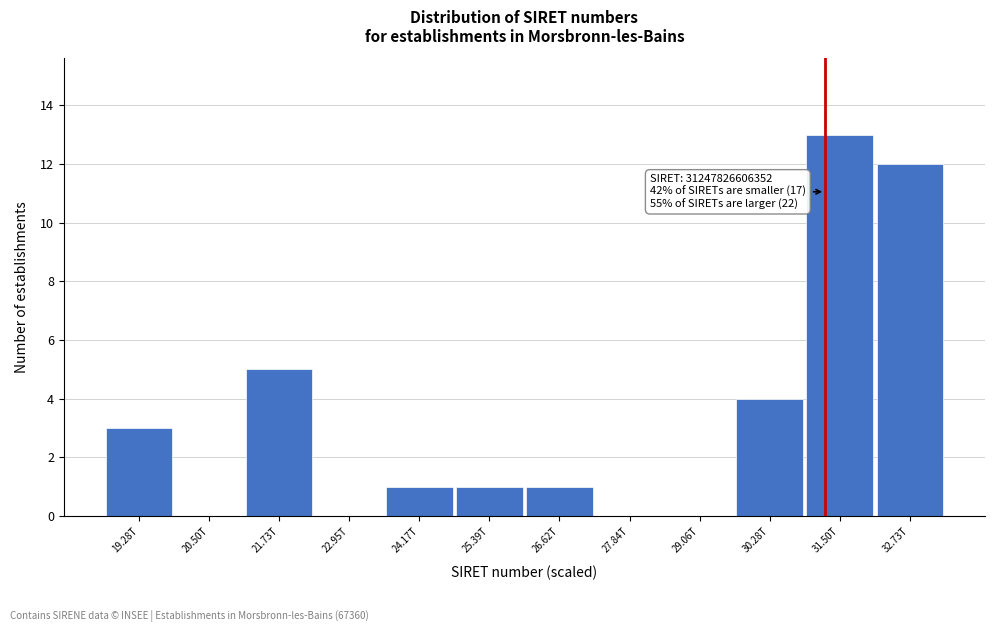

Reading left to right, extract all data points from this chart.

19.28T=3	20.50T=0	21.73T=5	22.95T=0	24.17T=1	25.39T=1	26.62T=1	27.84T=0	29.06T=0	30.28T=4	31.50T=13	32.73T=12